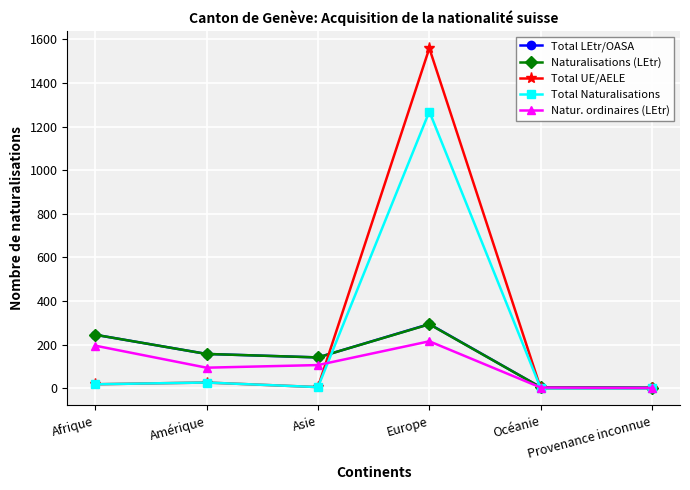

What is the highest value of the Total Naturalisations series?

1269